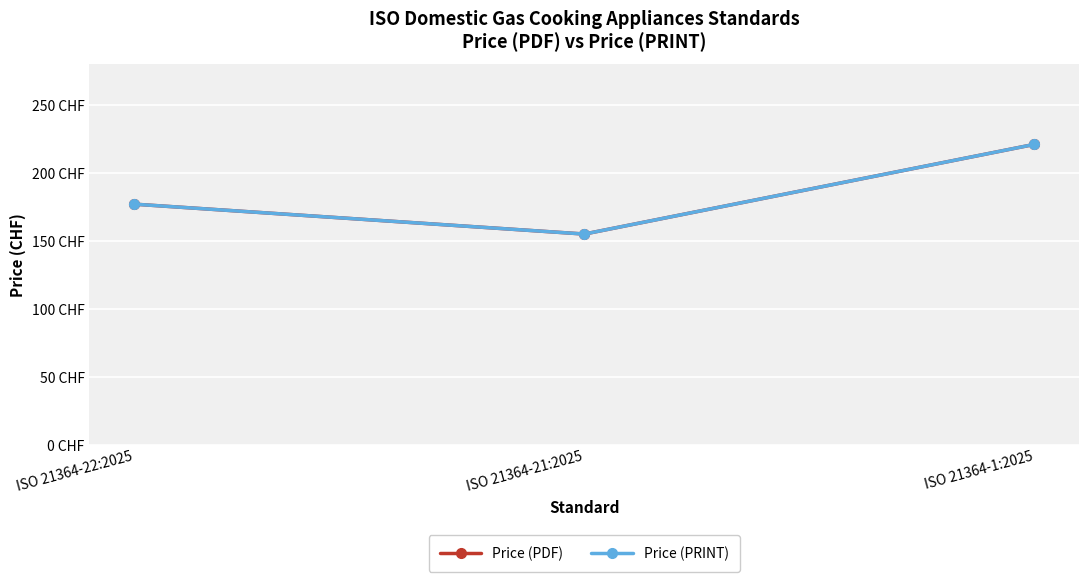

True or false: Price (PRINT) has a value of 177 at ISO 21364-22:2025.

True